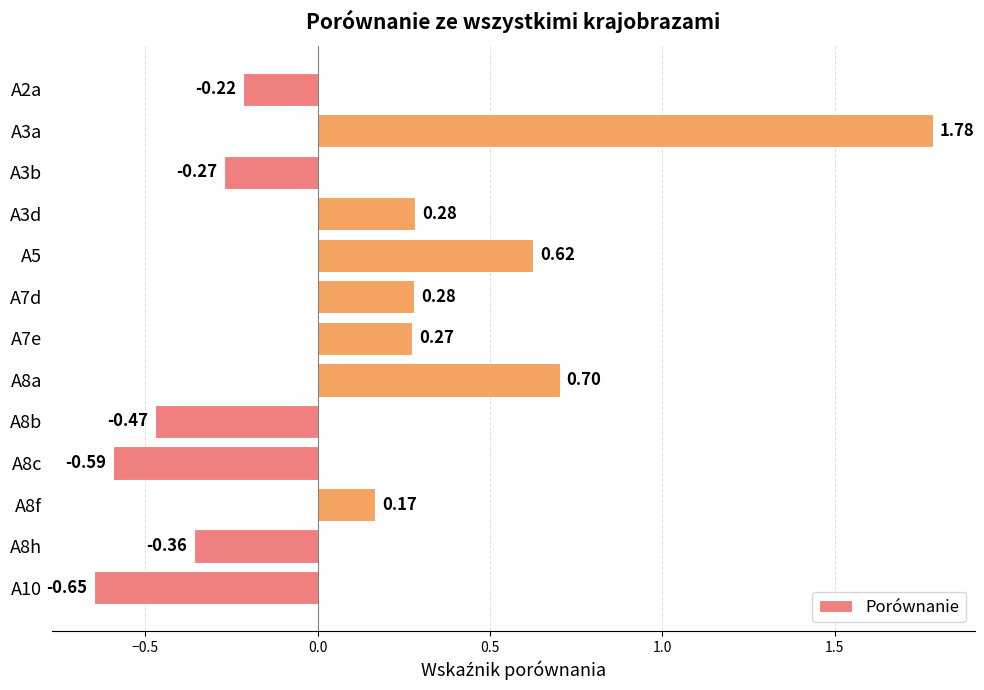

How many negative values are there?

6